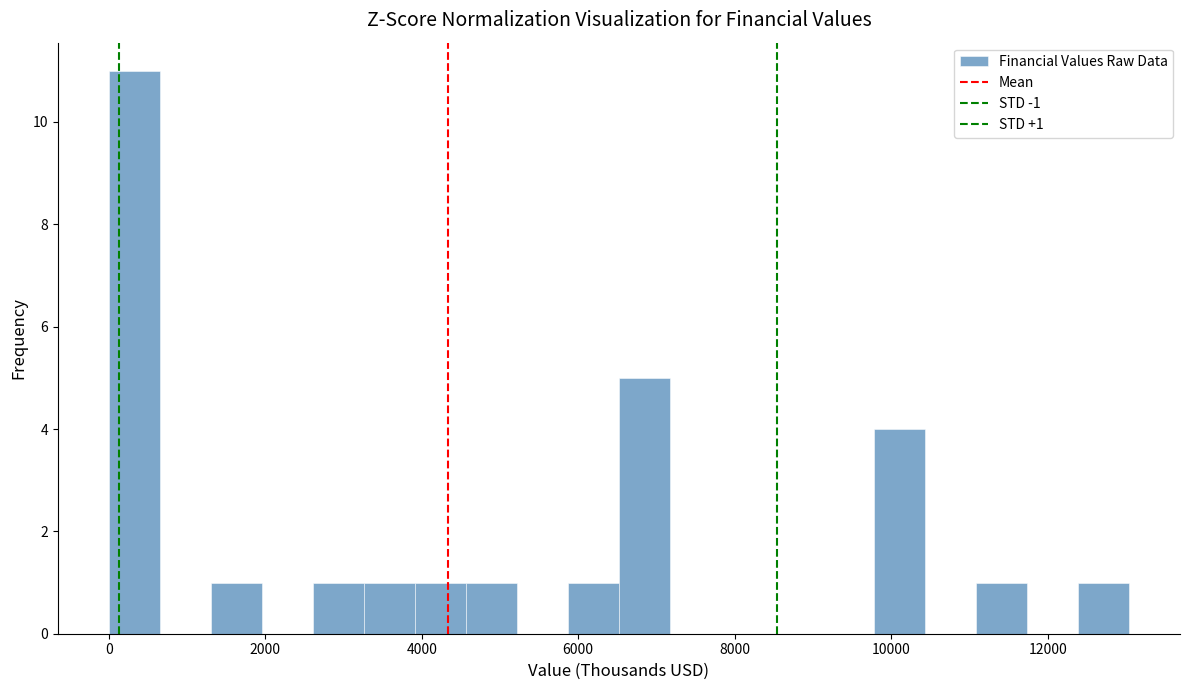

Around what value on the x-axis is the tallest bar? Give the approximate position of its centre, as read against the axis.

400